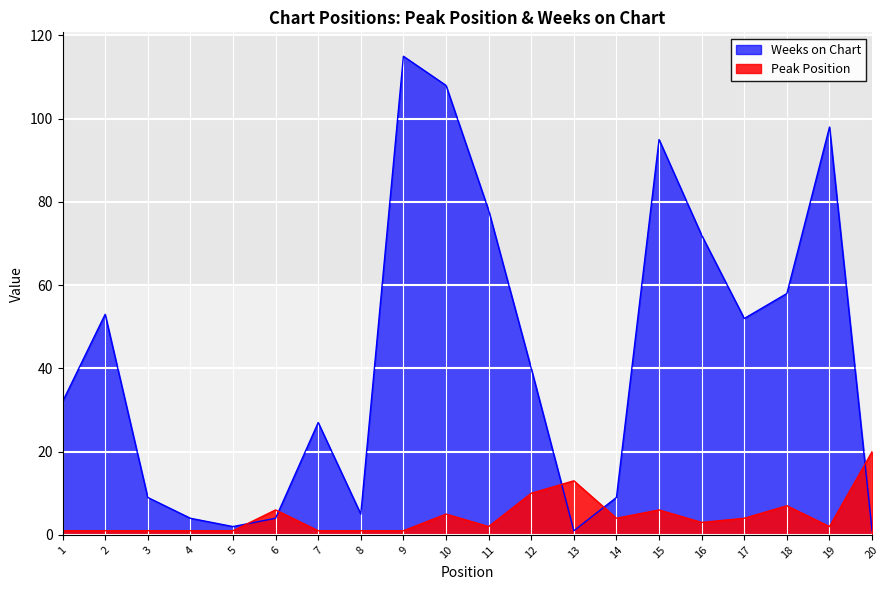

In Weeks on Chart, how many points are higher than both neighbors (excluding endpoints)?

5